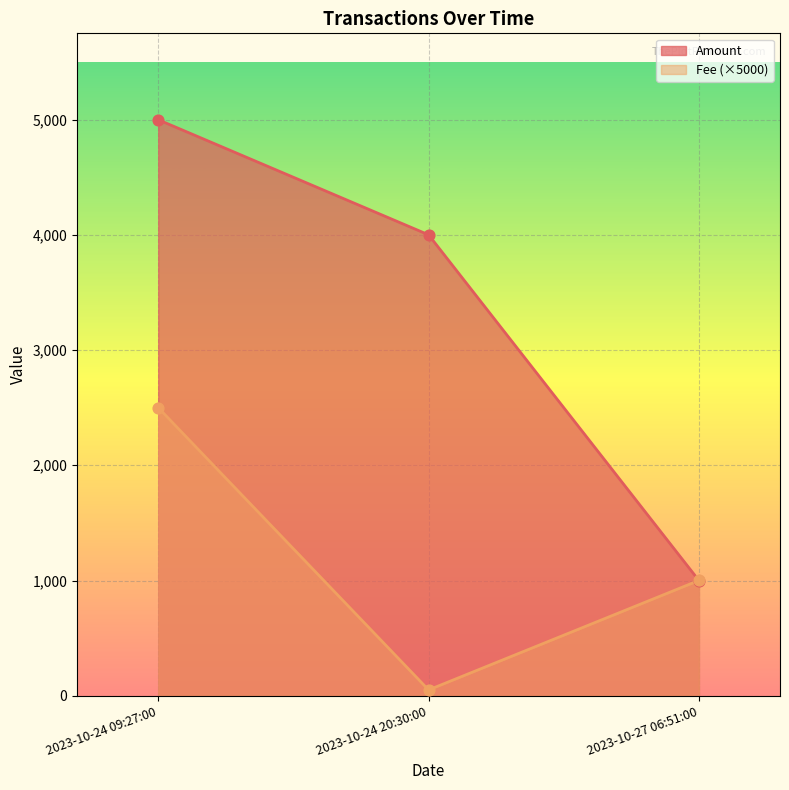

Which series has the largest total across all categories?

Amount